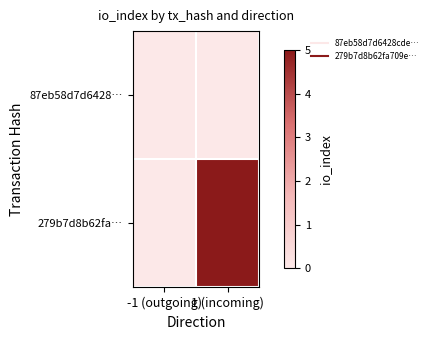

List the series in order of their overall mean, lowest first.

87eb58d7d6428…, 279b7d8b62fa…